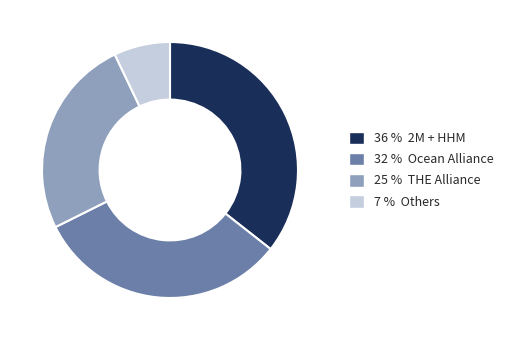

Does any single category account for the majority?

No